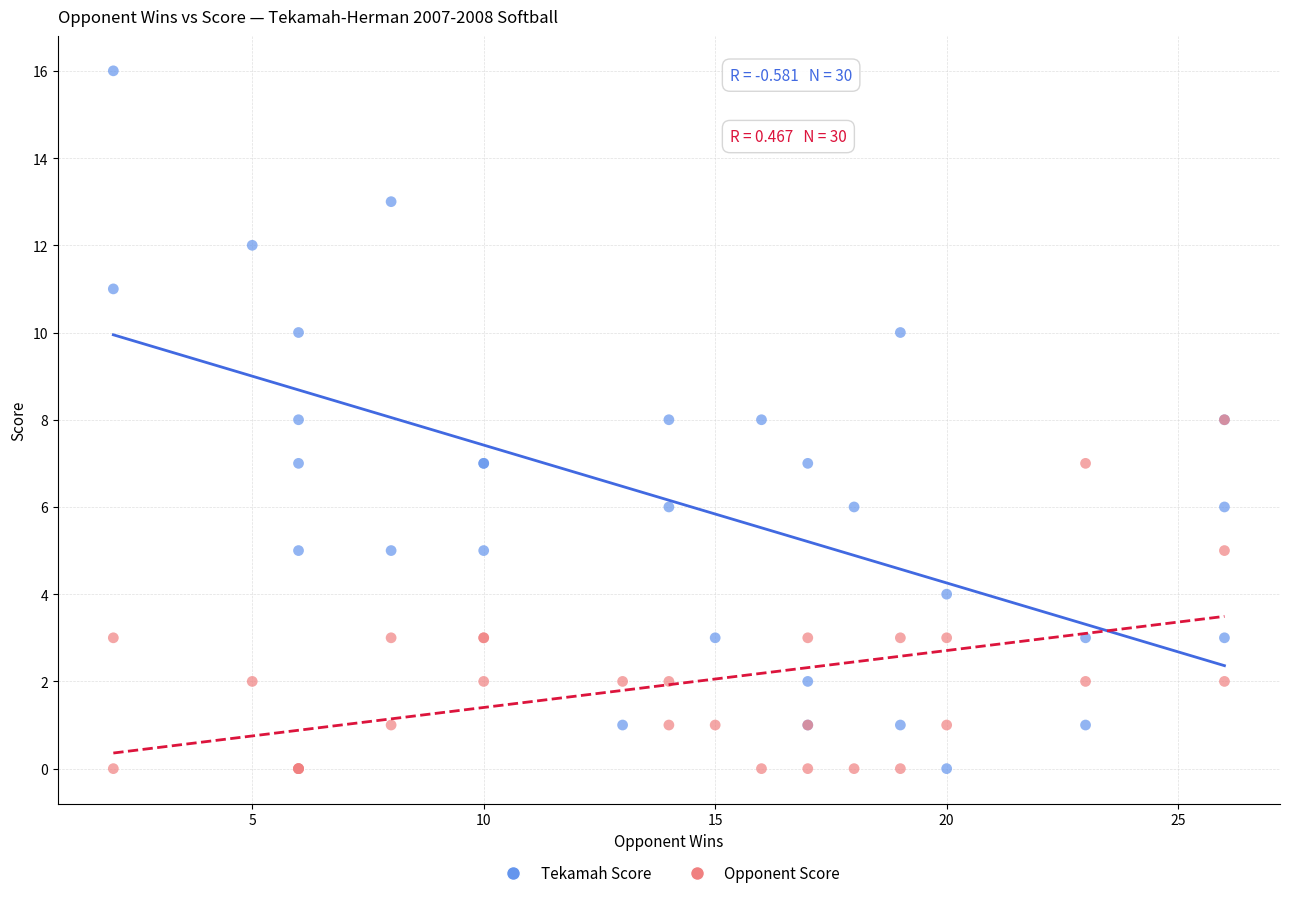

What are all the series names shown in the legend?

Tekamah Score, Opponent Score